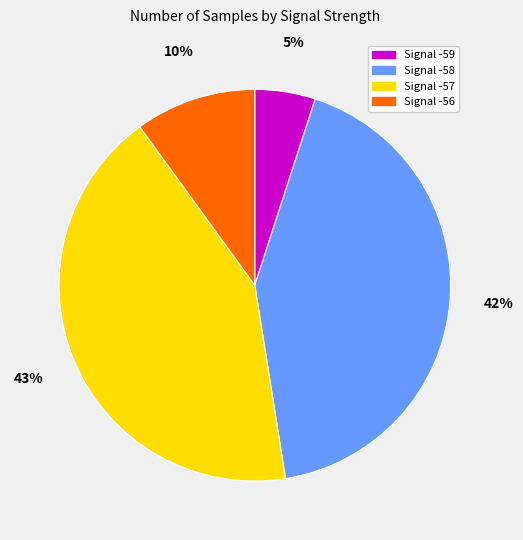

To the nearest percent, what is the difference between the largest and smallest slice percentages?

38%